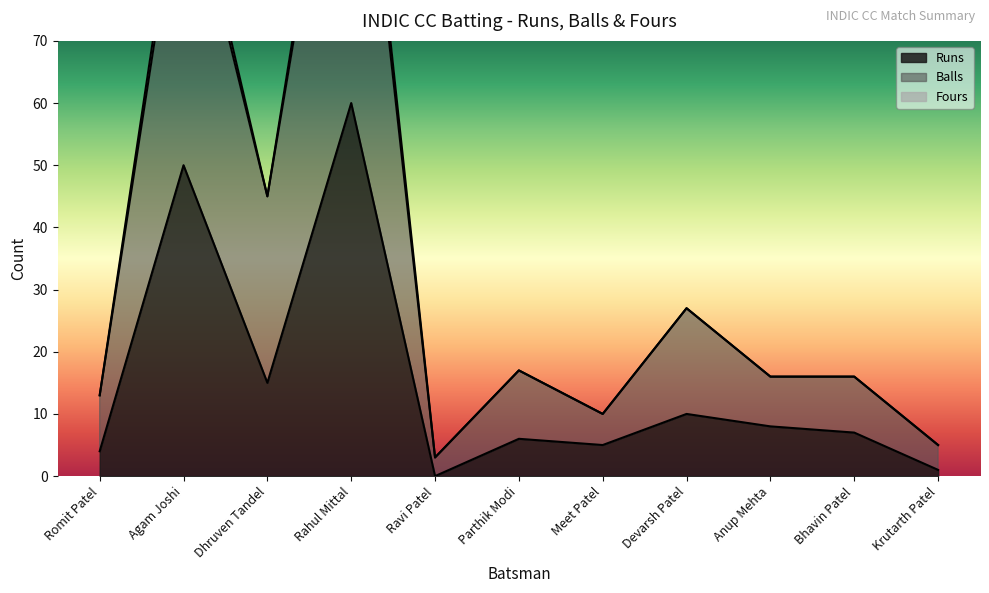

What is the sum of the Balls values at Dhruven Tandel and Parthik Modi?

62